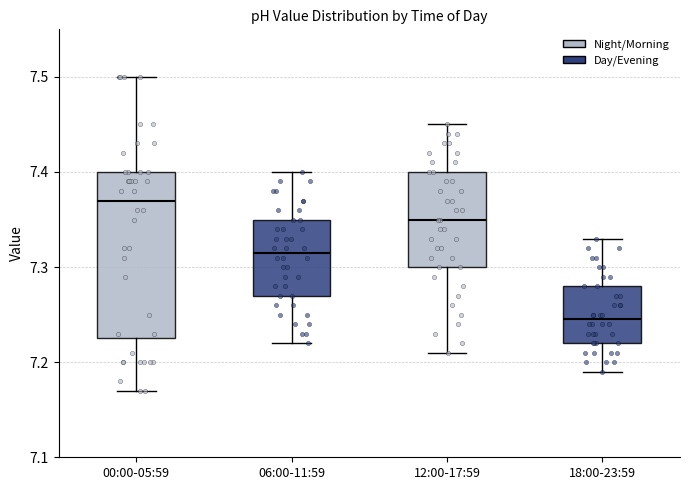

Reading left to right, transcribe this box plot: for each box, give where its median line is, the range the box spans, and where its two whiskers end, as read against the y-axis. The values are not printed on the chart, so give them approximately, as read against the axis.

00:00-05:59: median 7.37, box 7.23 to 7.40, whiskers 7.17 to 7.50
06:00-11:59: median 7.32, box 7.27 to 7.35, whiskers 7.22 to 7.40
12:00-17:59: median 7.35, box 7.30 to 7.40, whiskers 7.21 to 7.45
18:00-23:59: median 7.25, box 7.22 to 7.28, whiskers 7.19 to 7.33